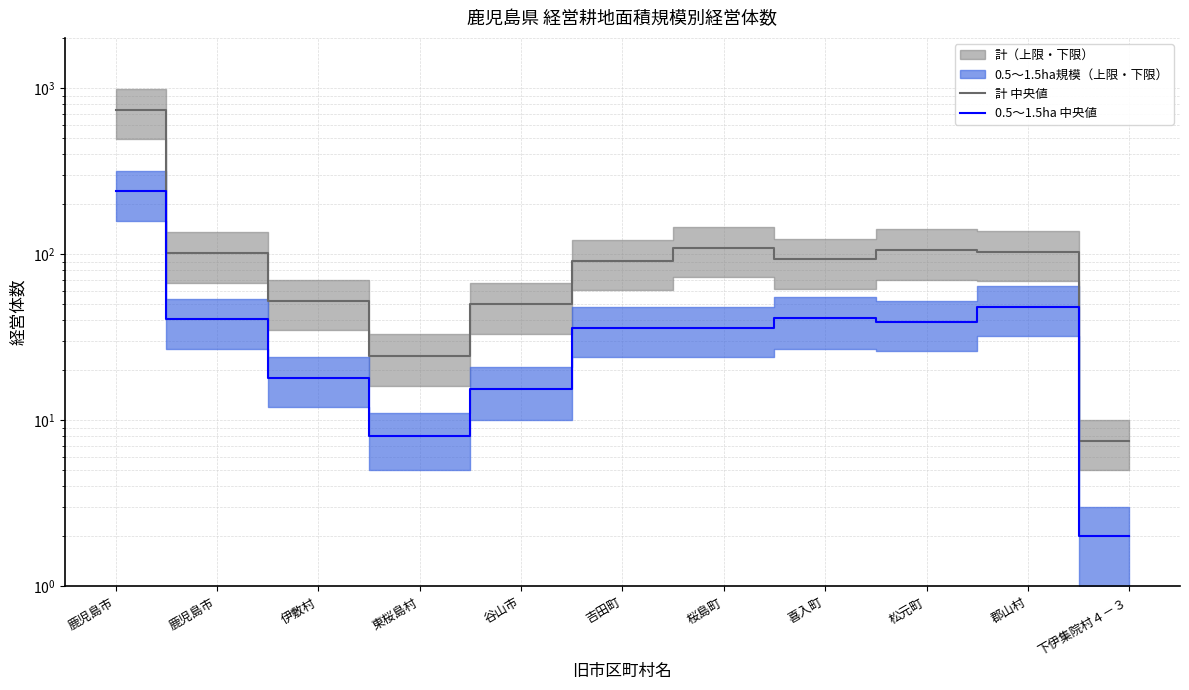

How many values in the 計 中央値 series are below 93?

5